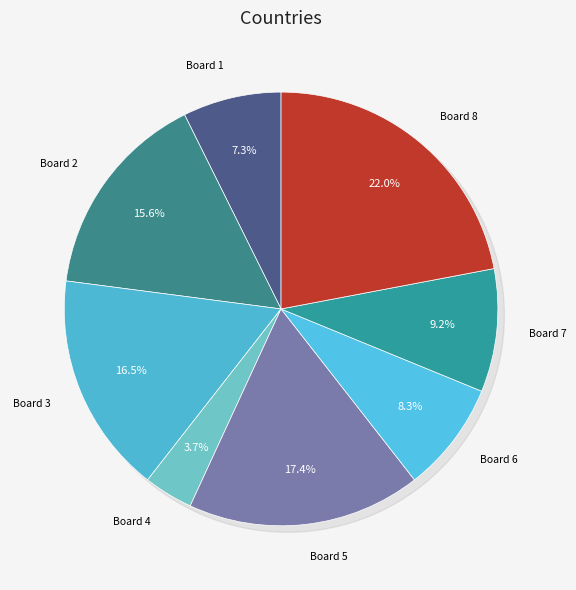

The 7 slice represents 1% of the pie. True or false?

False